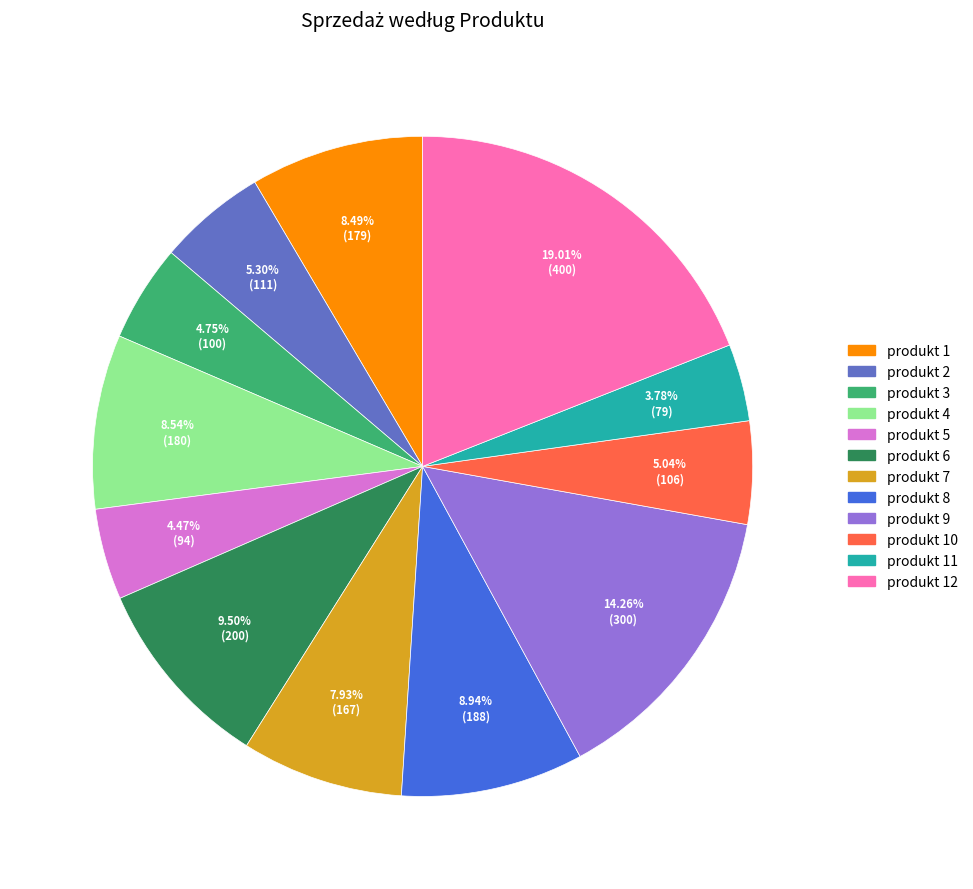

Is there any slice that represents more than half of the pie?

No